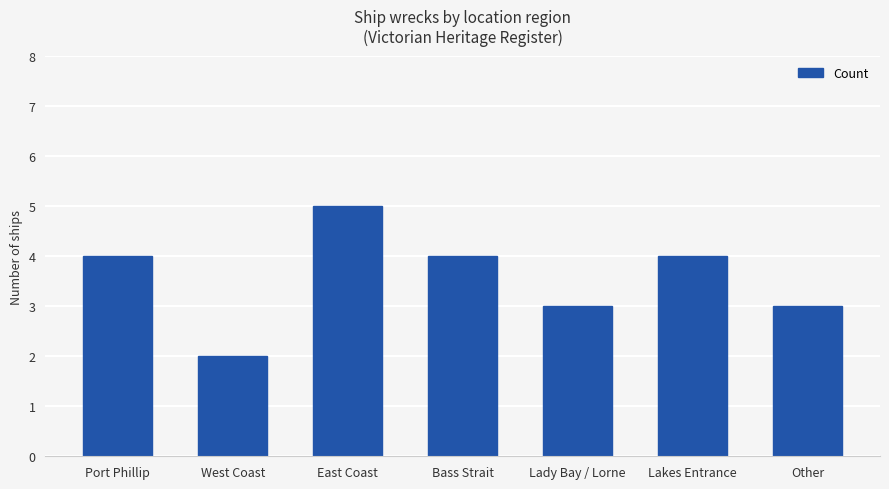

Which has a higher value, Other or Bass Strait?

Bass Strait